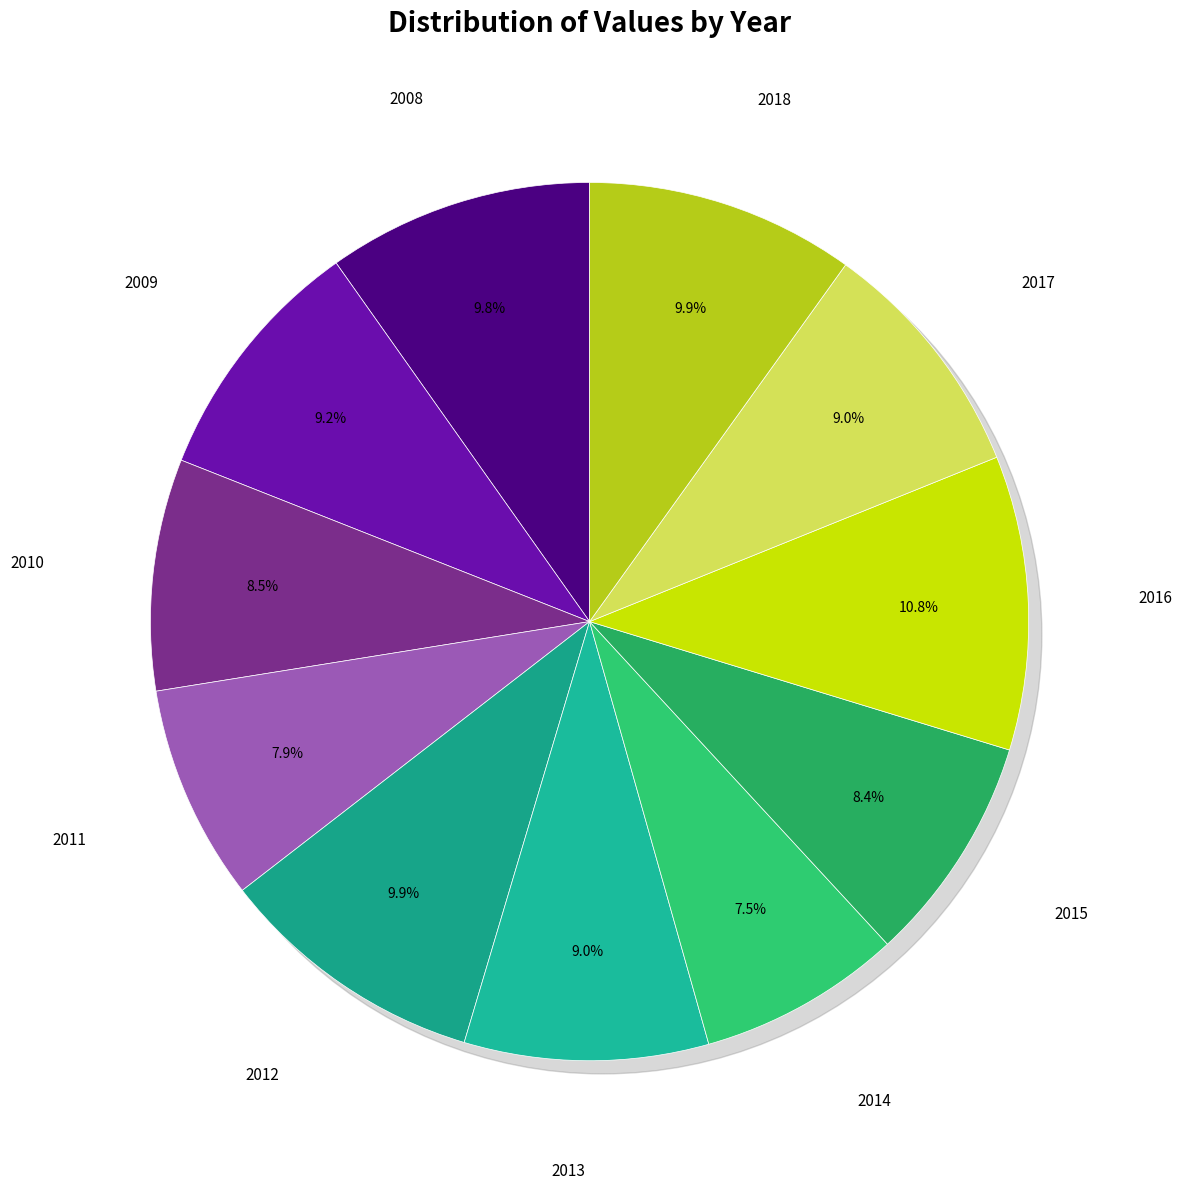

What percentage is the 2013 slice, to the nearest percent?

9%